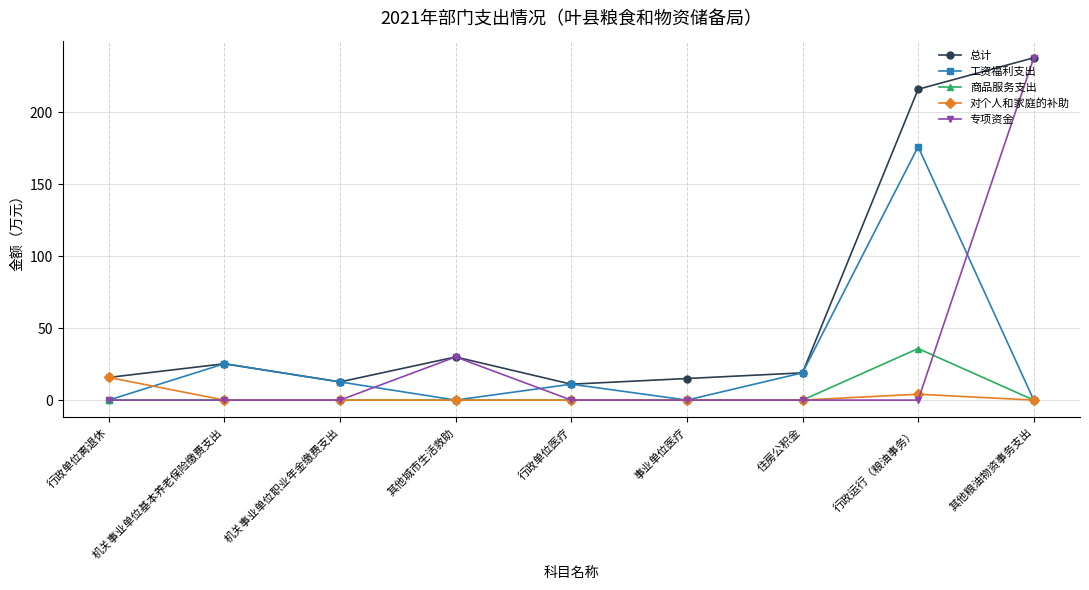

What is the difference between the maximum and minimum values in the 总计 series?

226.9